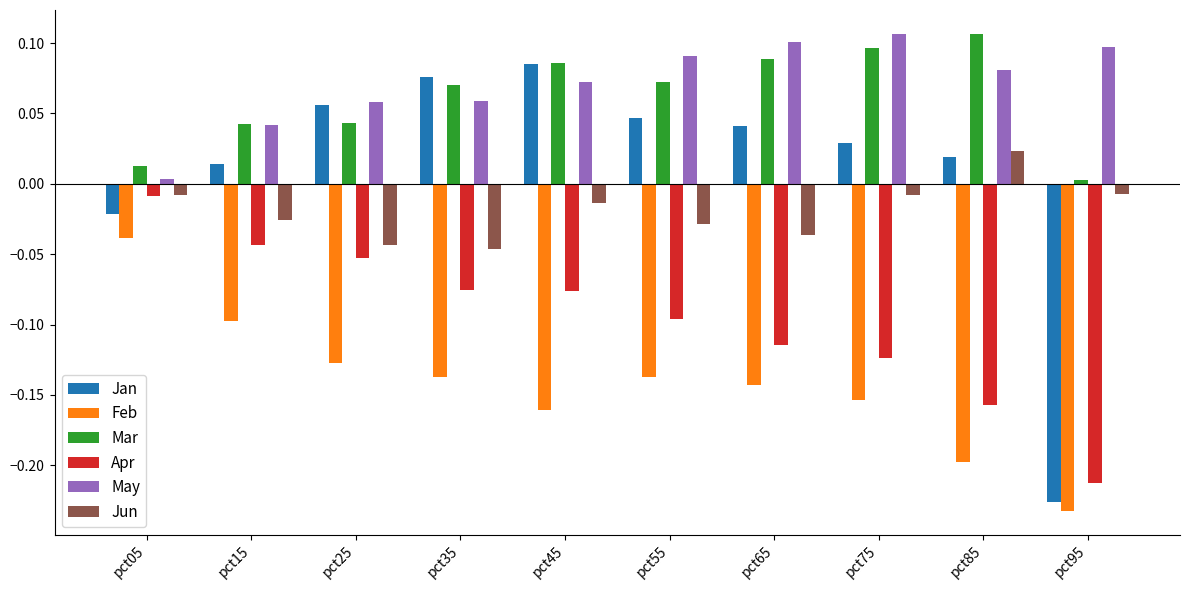

What is the difference between the highest and lowest values at pct85?

0.3